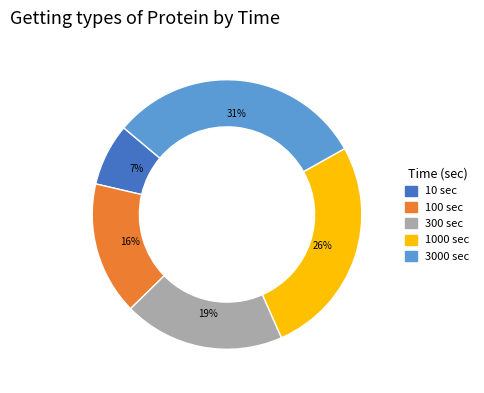

What is the ratio of the value at 10 sec to the value at 300 sec?

0.4